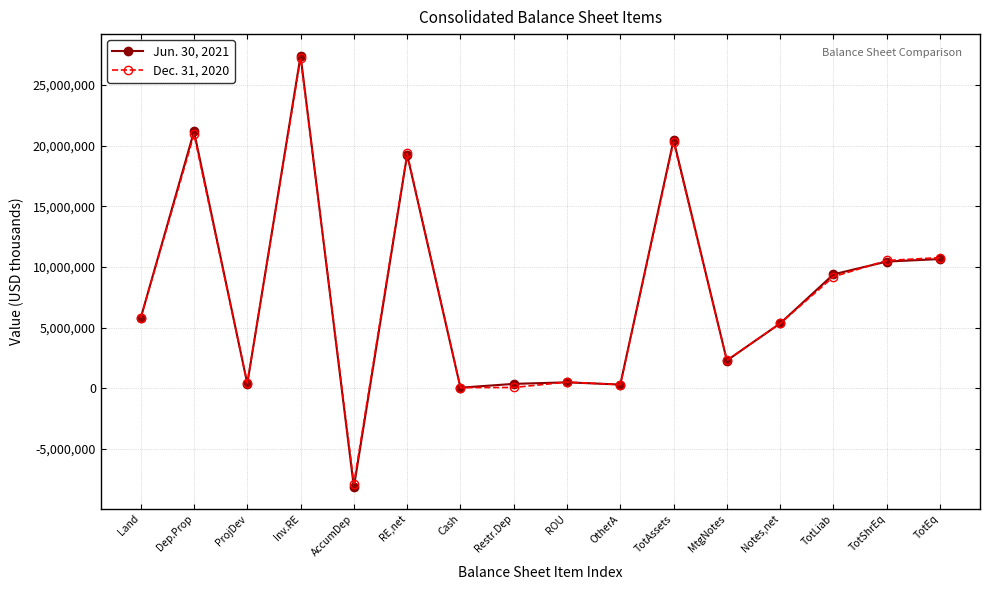

True or false: Dec. 31, 2020 has more than 0 points higher than both neighbors.

True